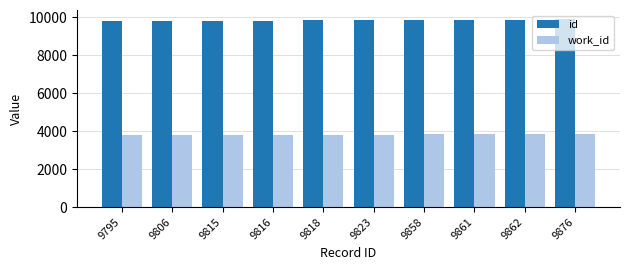

List the series in order of their peak value, highest first.

id, work_id